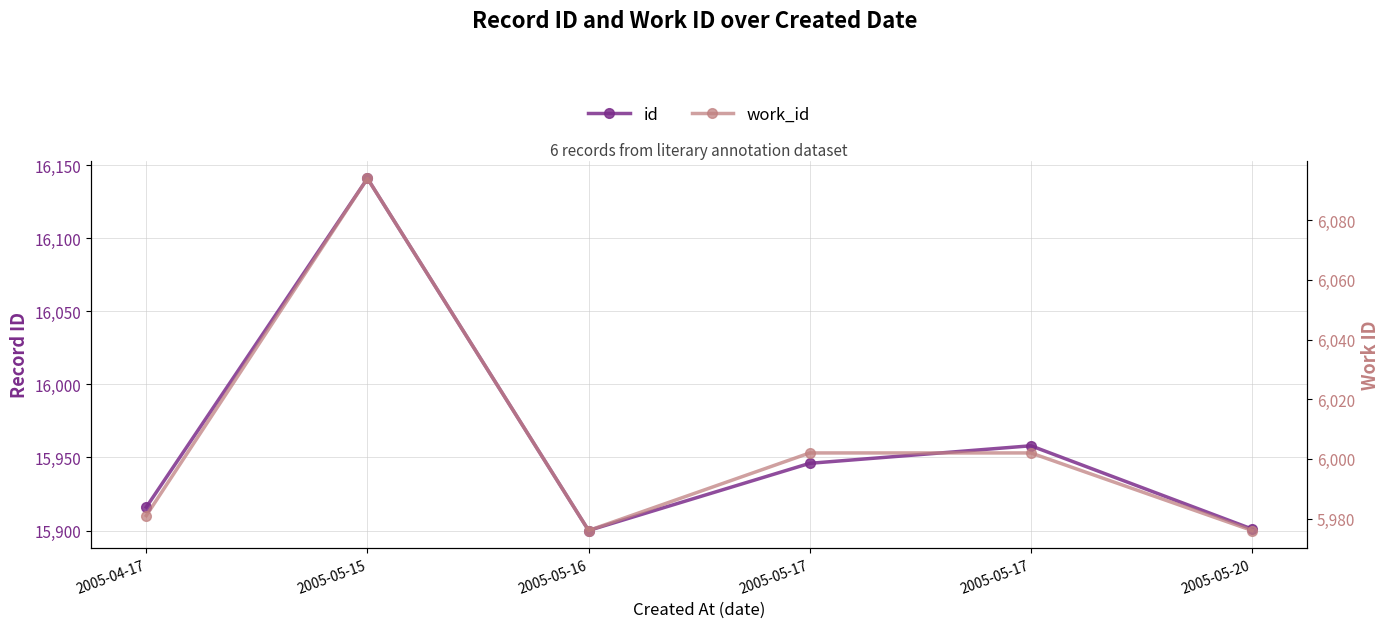

Rank the series by their average value, from lowest to highest.

work_id, id